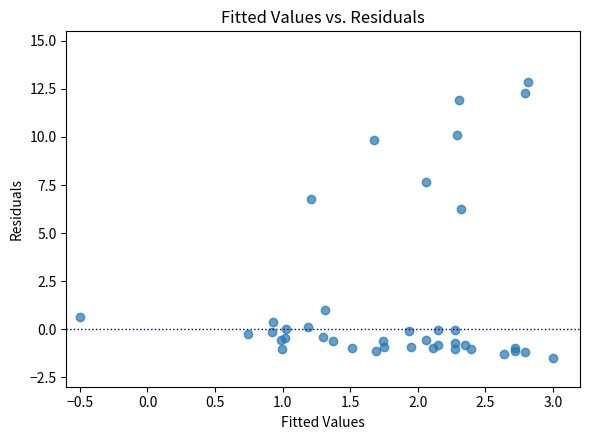

What Y value in the scatter plot is closest to 5?

6.3